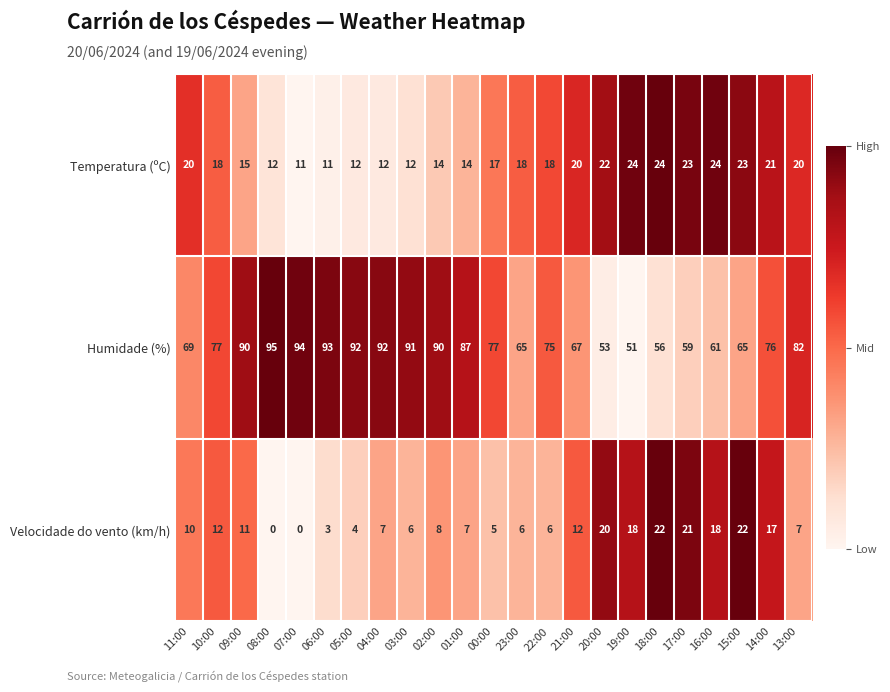

List the series in order of their peak value, highest first.

Humidade (%), Temperatura (ºC), Velocidade do vento (km/h)